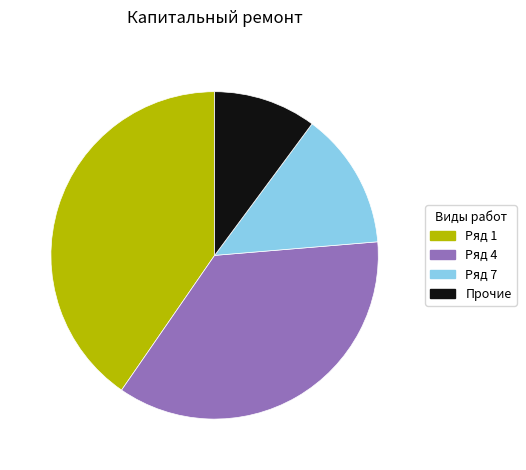

Rank the categories by value from highest to lowest.

Ряд 1, Ряд 4, Ряд 7, Прочие